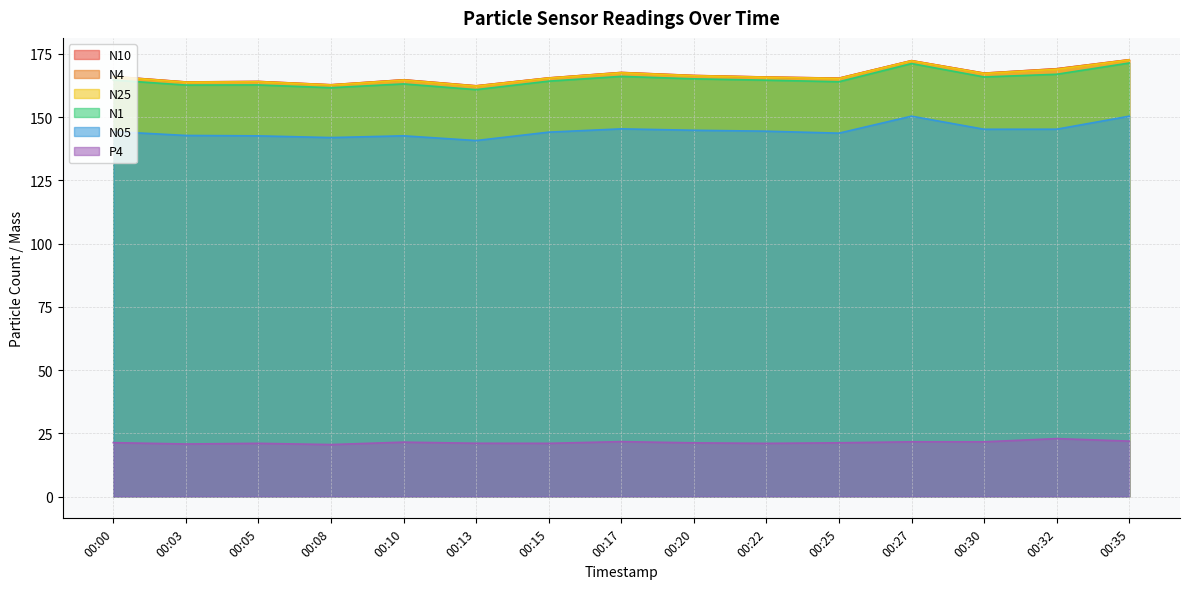

Reading left to right, what are all the values shown in this chart?

N10: 00:00=166.1	00:03=163.9	00:05=164.1	00:08=162.8	00:10=164.8	00:13=162.4	00:15=165.5	00:17=167.7	00:20=166.5	00:22=165.8	00:25=165.4	00:27=172.3	00:30=167.4	00:32=169.1	00:35=172.7
N4: 00:00=166.0	00:03=163.9	00:05=164.1	00:08=162.8	00:10=164.7	00:13=162.3	00:15=165.5	00:17=167.6	00:20=166.4	00:22=165.8	00:25=165.4	00:27=172.3	00:30=167.4	00:32=169.1	00:35=172.7
N25: 00:00=165.9	00:03=163.8	00:05=163.9	00:08=162.7	00:10=164.6	00:13=162.2	00:15=165.4	00:17=167.5	00:20=166.3	00:22=165.7	00:25=165.2	00:27=172.2	00:30=167.2	00:32=168.9	00:35=172.6
N1: 00:00=164.7	00:03=162.7	00:05=162.7	00:08=161.6	00:10=163.1	00:13=160.9	00:15=164.2	00:17=166.1	00:20=165.1	00:22=164.6	00:25=164.0	00:27=171.2	00:30=165.9	00:32=166.9	00:35=171.4
N05: 00:00=144.3	00:03=142.7	00:05=142.6	00:08=141.9	00:10=142.6	00:13=140.7	00:15=144.1	00:17=145.3	00:20=144.8	00:22=144.4	00:25=143.7	00:27=150.4	00:30=145.2	00:32=145.2	00:35=150.4
P4: 00:00=21.3	00:03=20.8	00:05=21.0	00:08=20.5	00:10=21.5	00:13=21.1	00:15=21.0	00:17=21.7	00:20=21.2	00:22=21.0	00:25=21.2	00:27=21.6	00:30=21.6	00:32=22.9	00:35=21.9